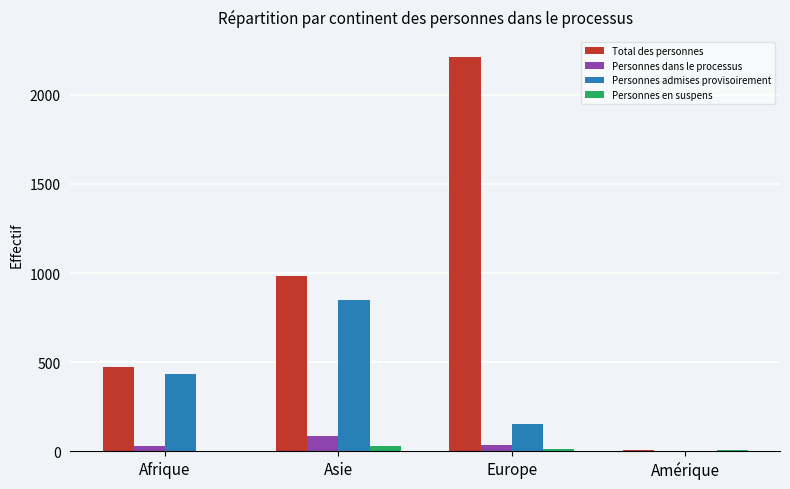

How many categories are shown in the chart?

4